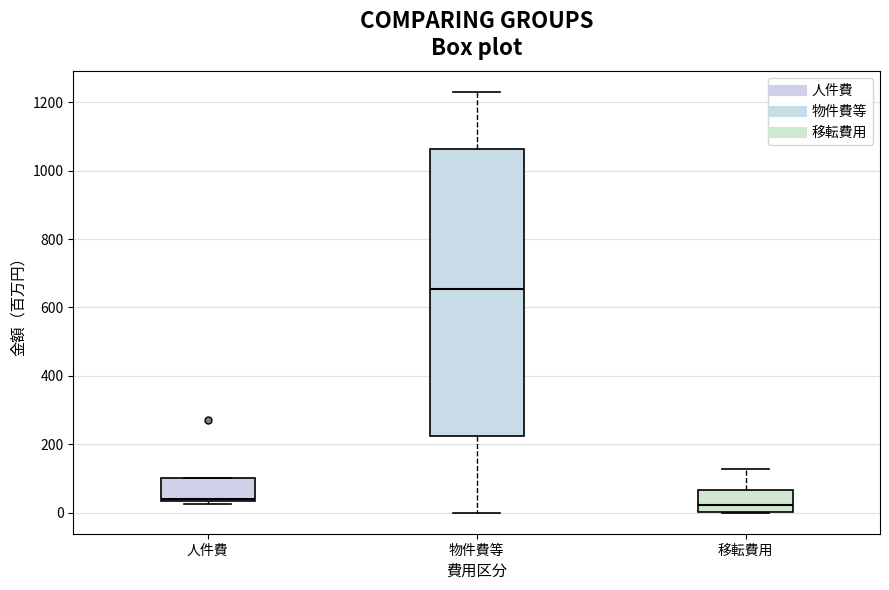

Which box's median line is the highest?

物件費等